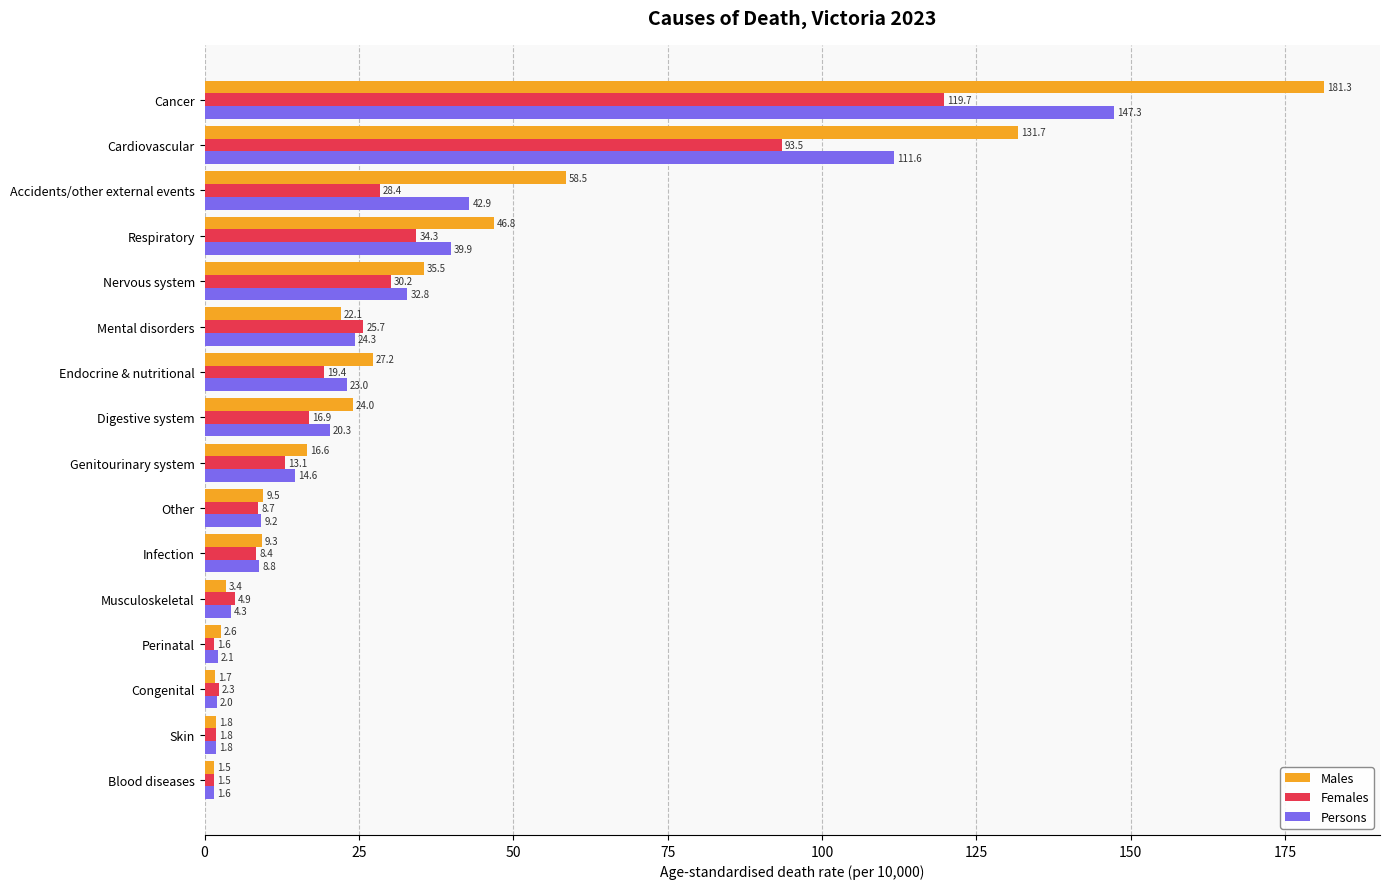

What is the difference between the highest and lowest values at Perinatal?

1.0